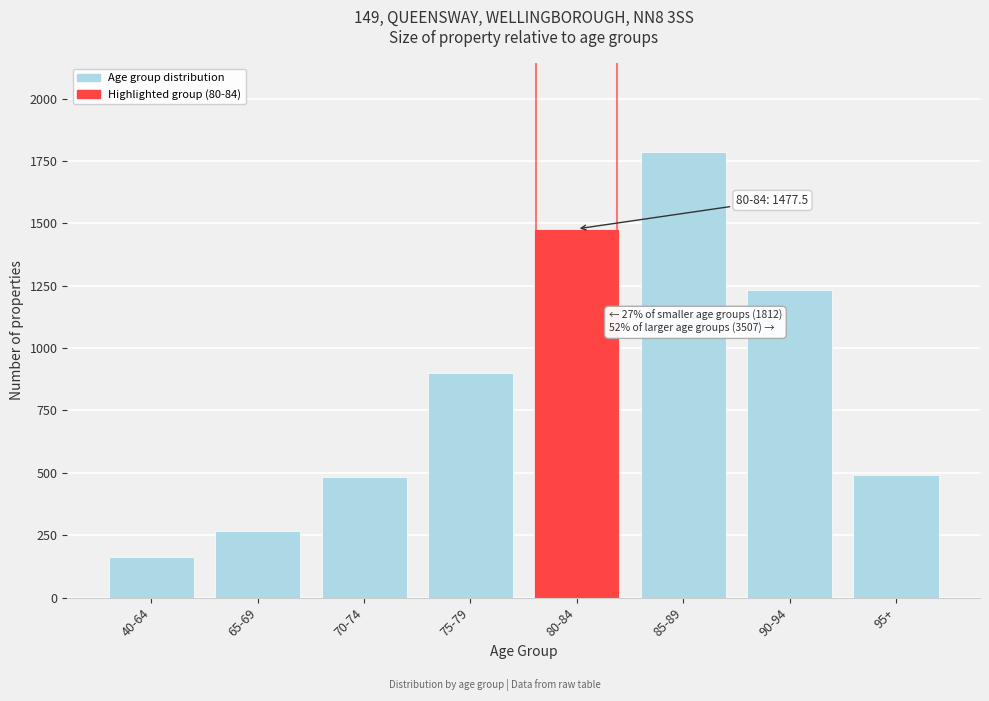

Which category has the lowest value across all series?

40-64